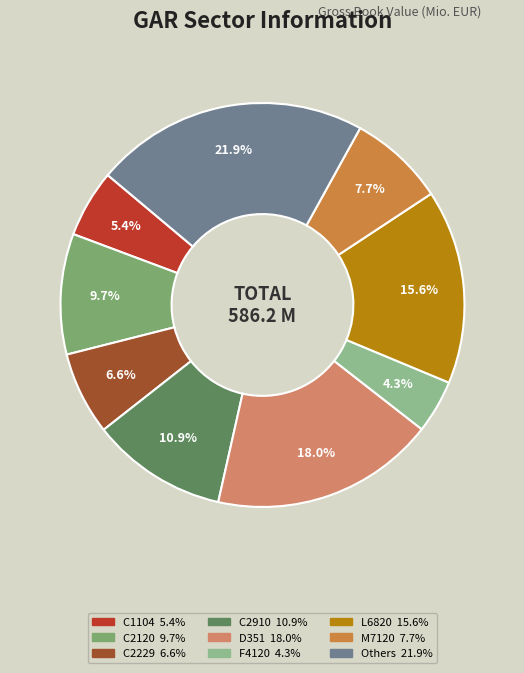

To the nearest percent, what is the difference between the largest and smallest slice percentages?

18%